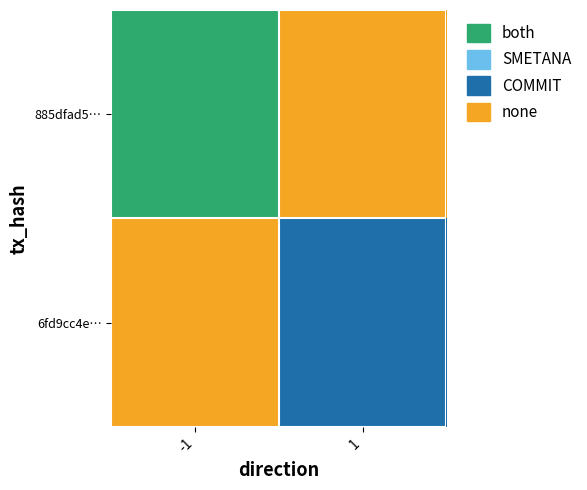

At which category is the sum across all series the highest?

-1